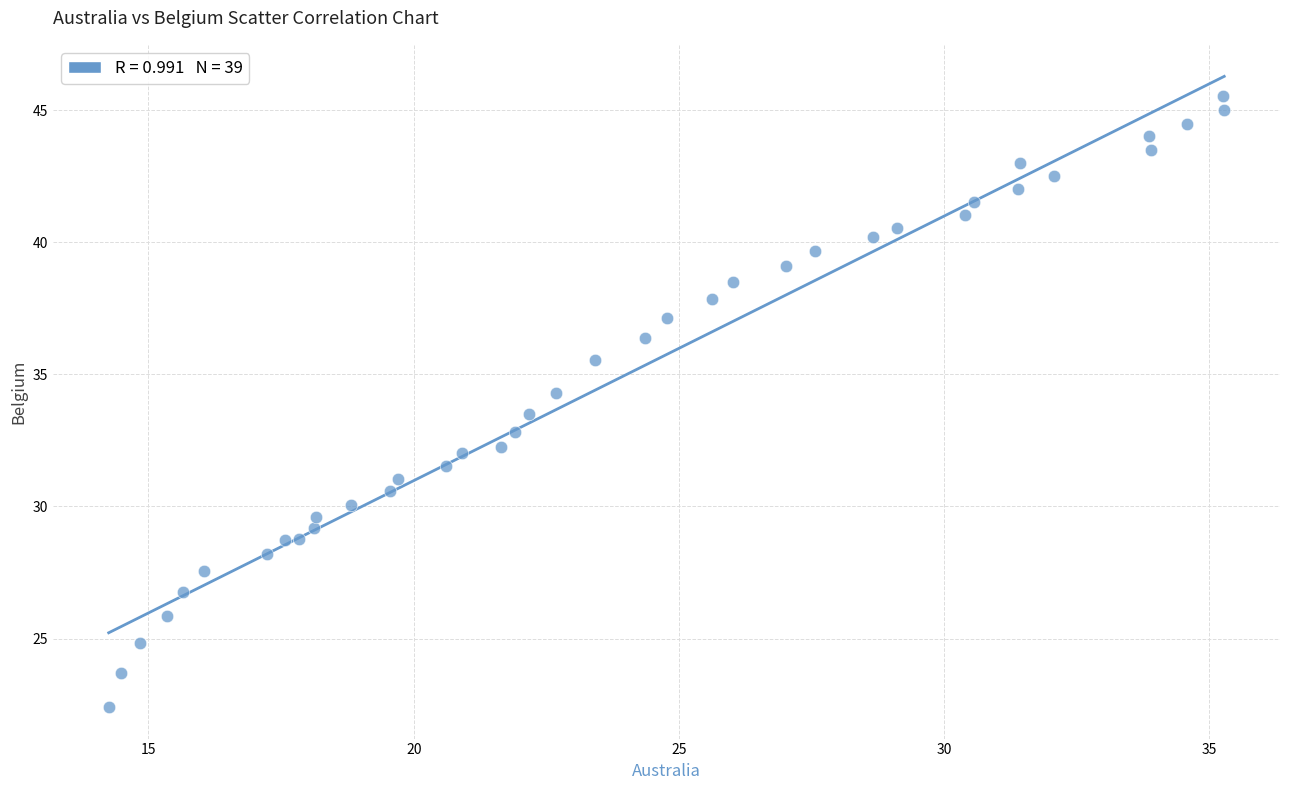

What is the range of Y values (max minus min)?

23.1